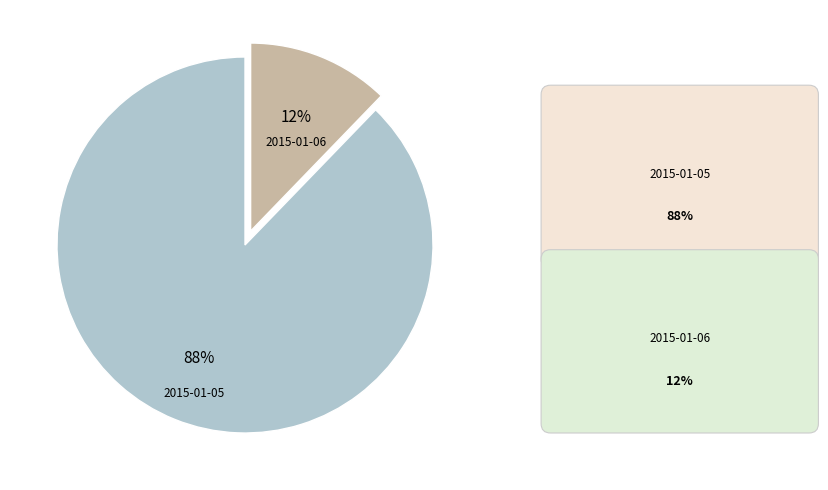

Is the sum of 2015-01-06 and 2015-01-05 greater than half?

Yes